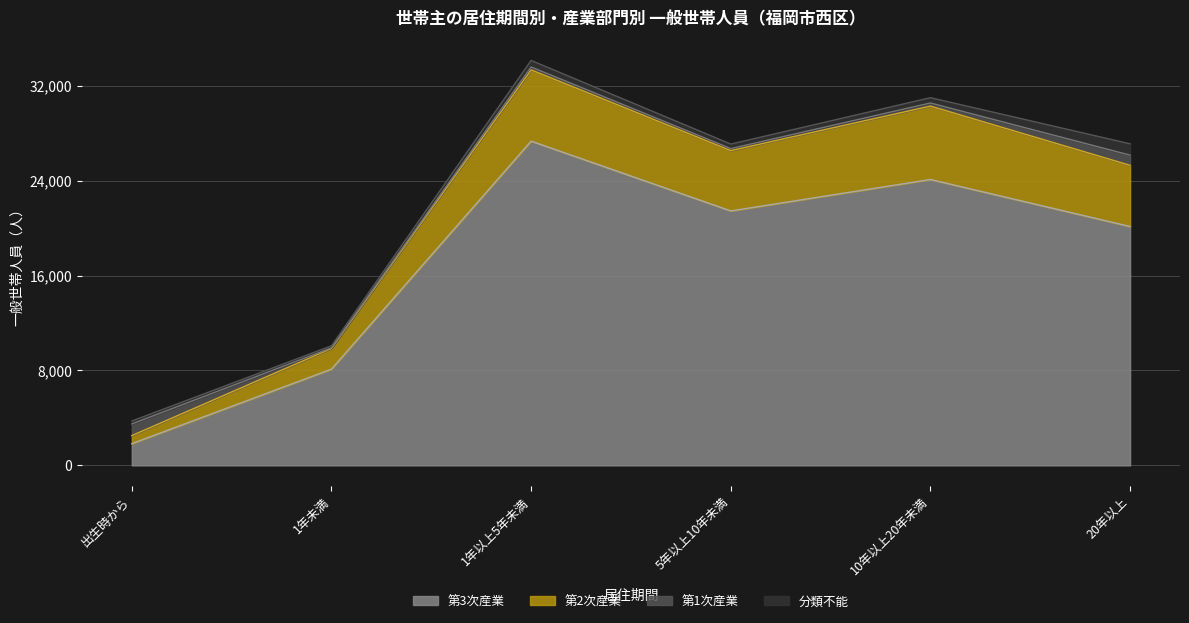

The 第3次産業 series shows 24099 at 10年以上20年未満. True or false?

True